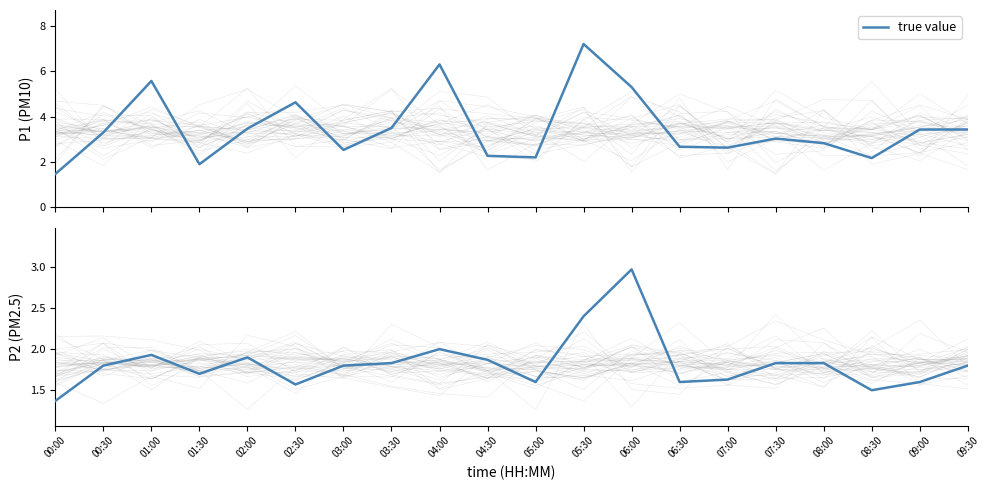

Rank the categories by value from lowest to highest.

00:00, 08:30, 02:30, 05:00, 06:30, 09:00, 07:00, 01:30, 00:30, 03:00, 09:30, 03:30, 07:30, 08:00, 04:30, 02:00, 01:00, 04:00, 05:30, 06:00